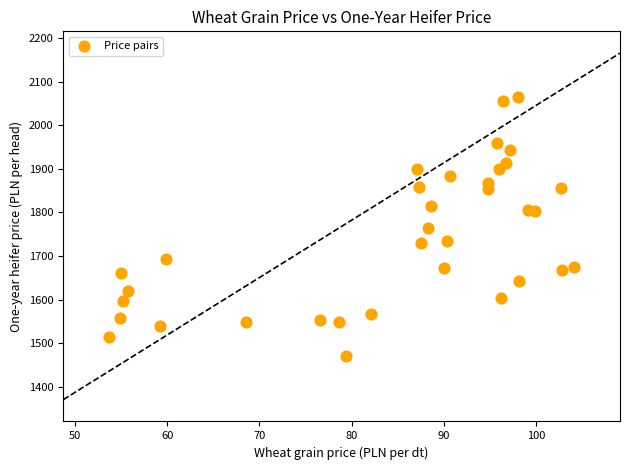

What is the range of Y values (max minus min)?

594